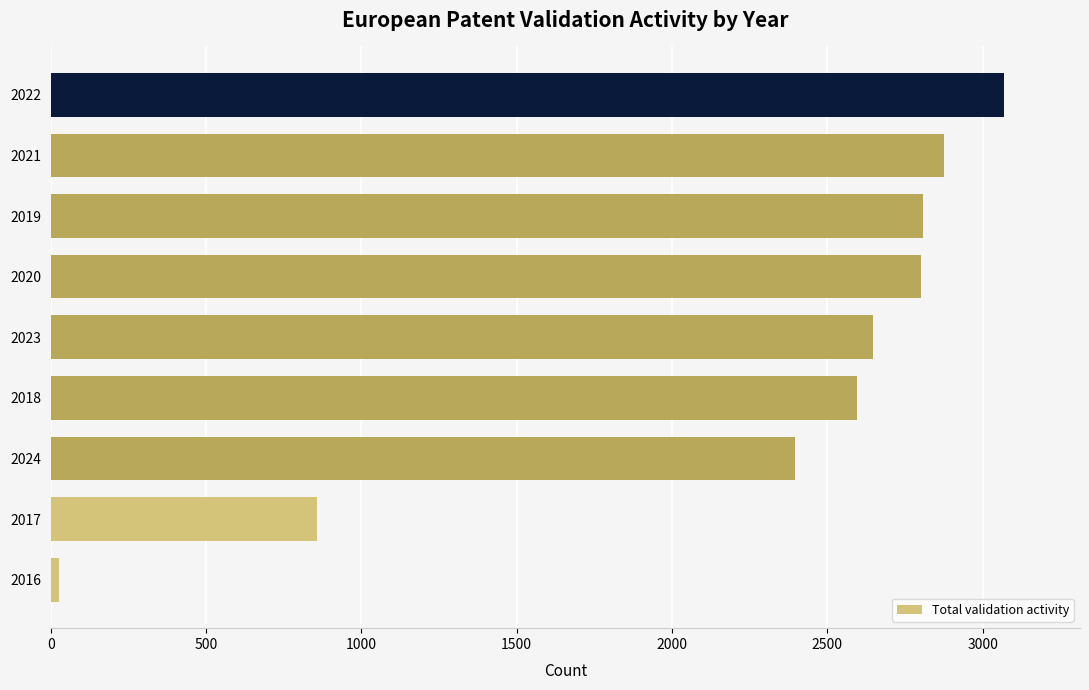

Where is the data nearest to the value 1547?

2017